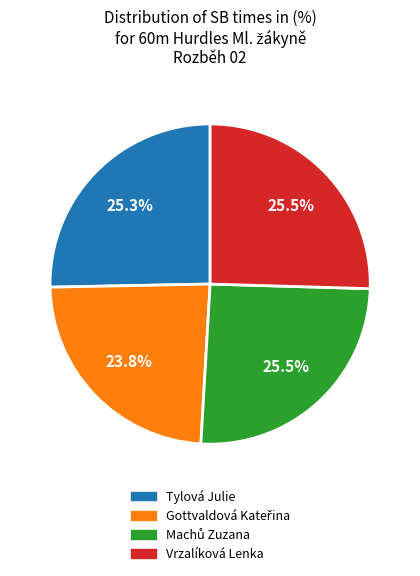

To the nearest percent, what portion does Tylová Julie represent?

25%